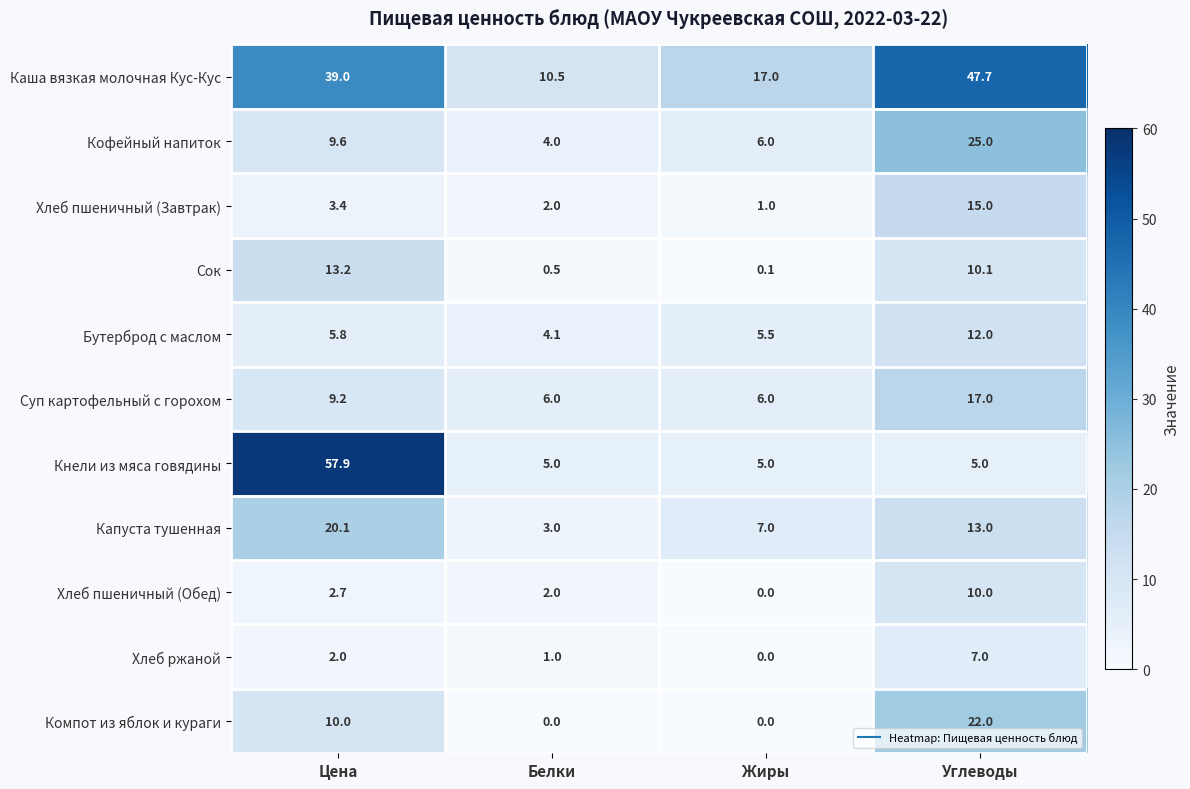

The value of Компот из яблок и кураги at Цена is 10.0. True or false?

True